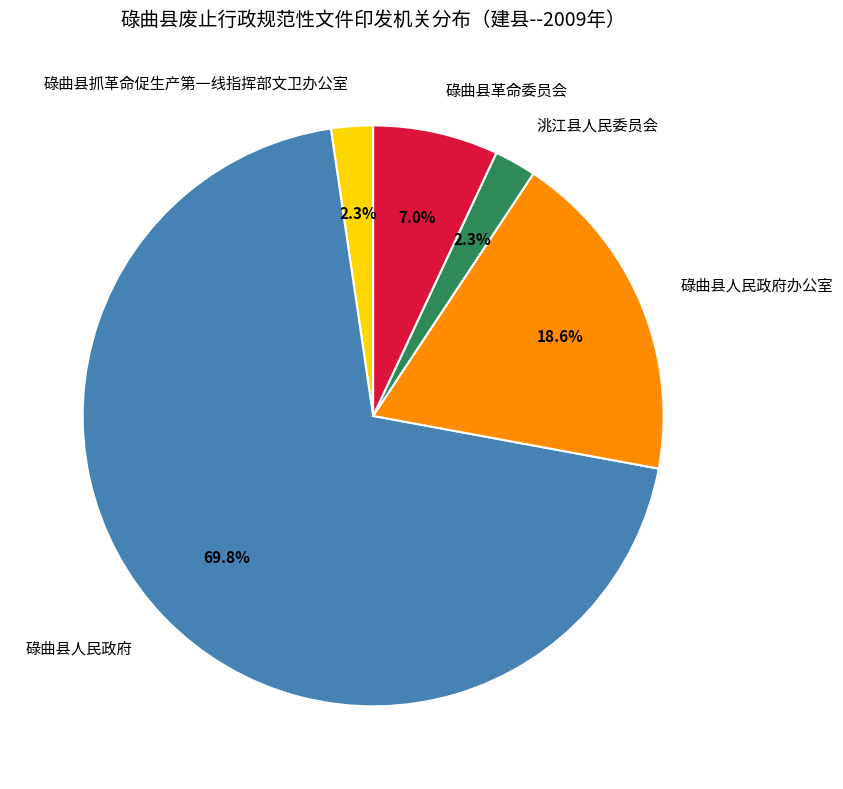

Count the number of slices in the pie.

5